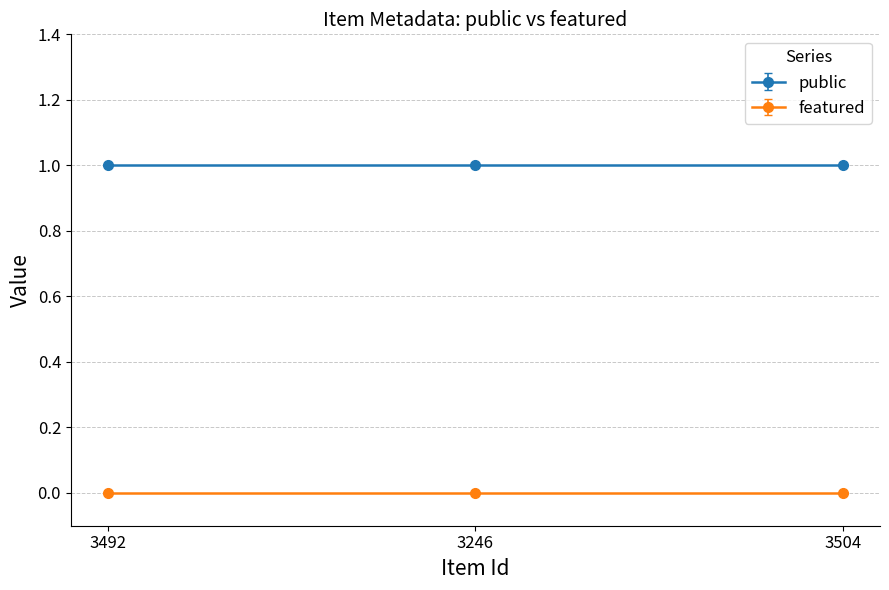

Which has a higher value, 3504 or 3492?

3504